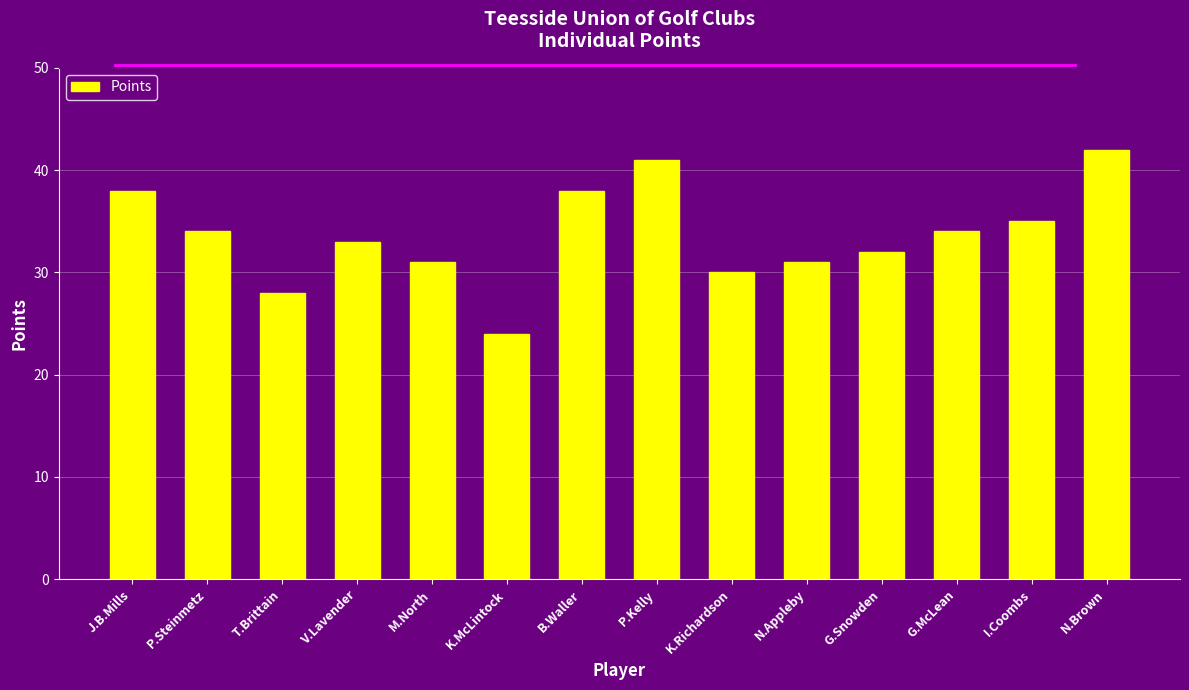

What position from the right is N.Appleby?

5